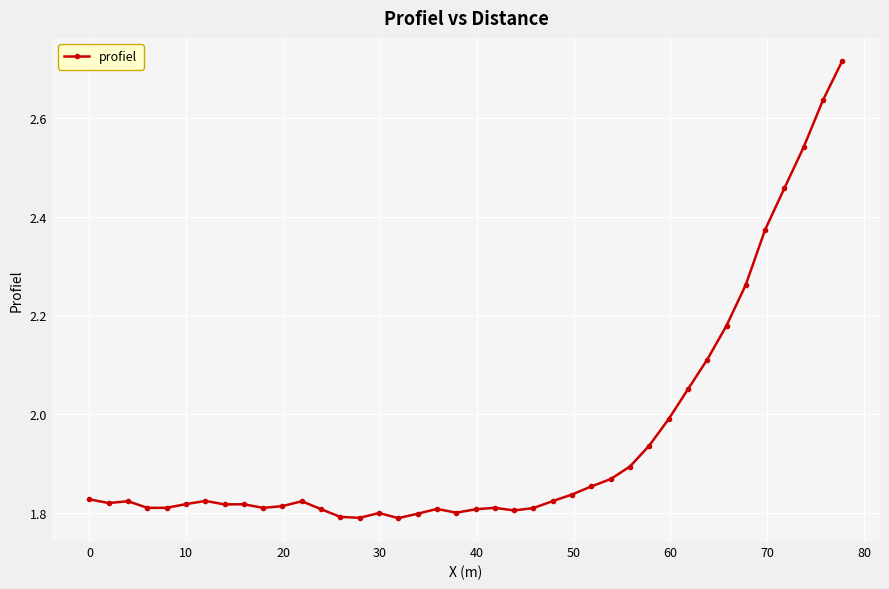

What is the difference between the maximum and second lowest values?

0.9